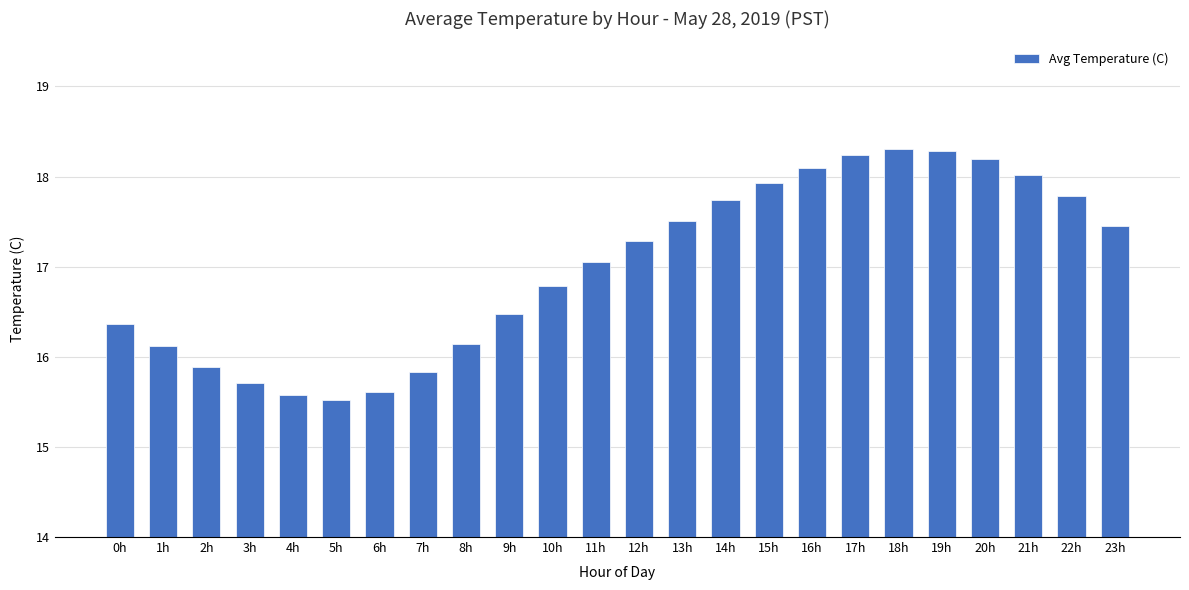

What is the maximum value shown in the chart?

18.3